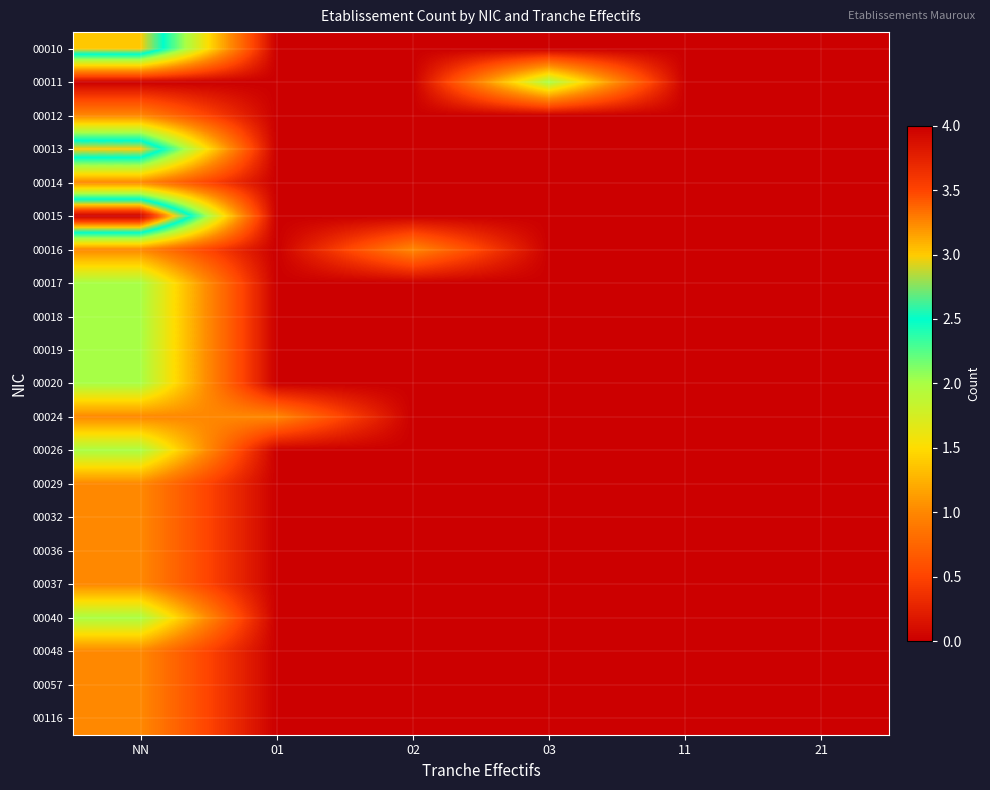

Between NN and 01, which series saw the biggest shift?

00015